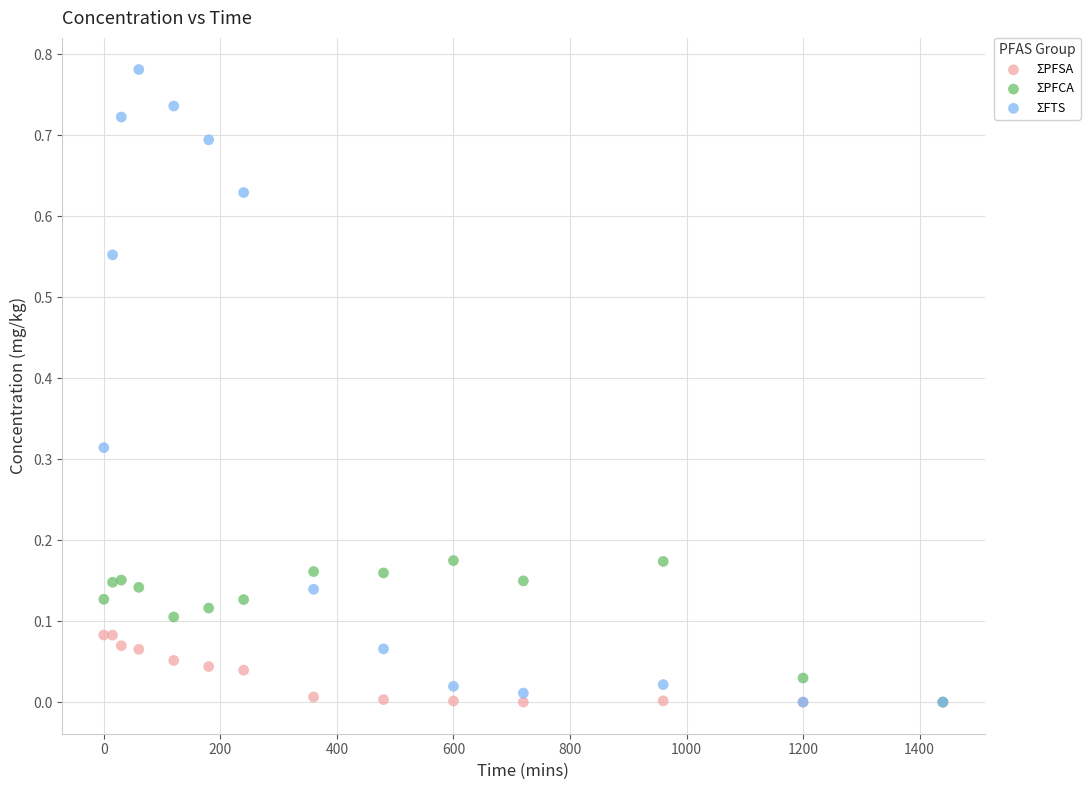

What are all the series names shown in the legend?

ΣPFSA, ΣPFCA, ΣFTS